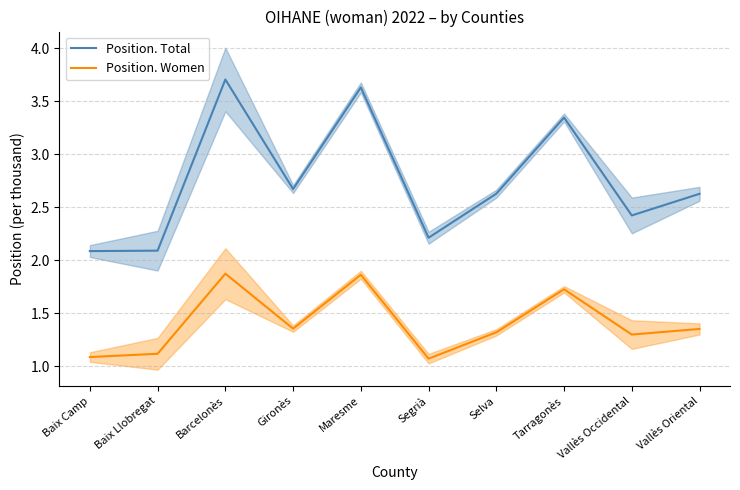

Between Maresme and Vallès Occidental, which series saw the biggest shift?

Position. Total